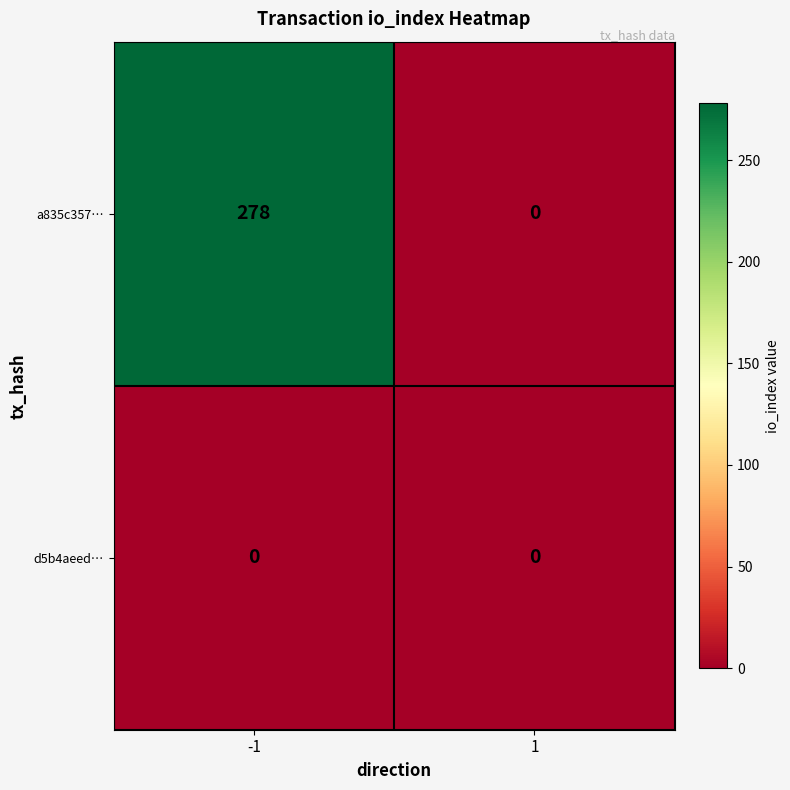

What is the difference between the maximum and minimum values in the a835c357… series?

278